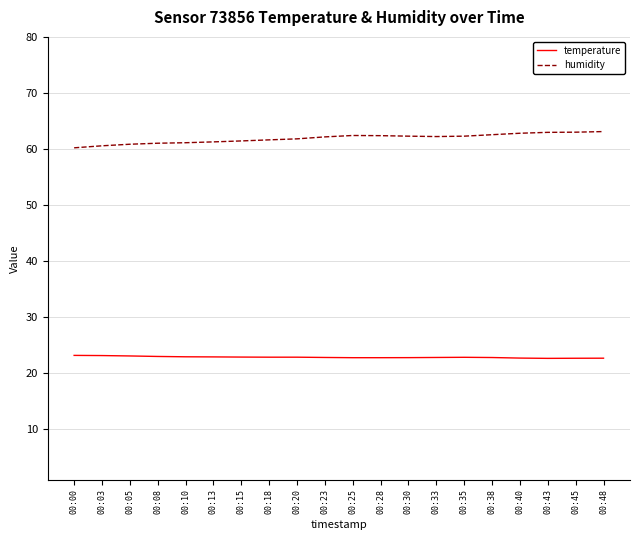

What is the difference between the second highest and second lowest values in the temperature series?

0.5